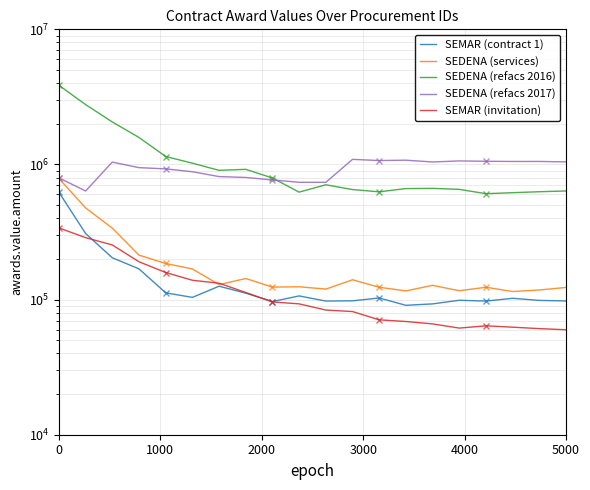

True or false: SEMAR (contract 1) and SEDENA (refacs 2017) intersect in this chart.

False